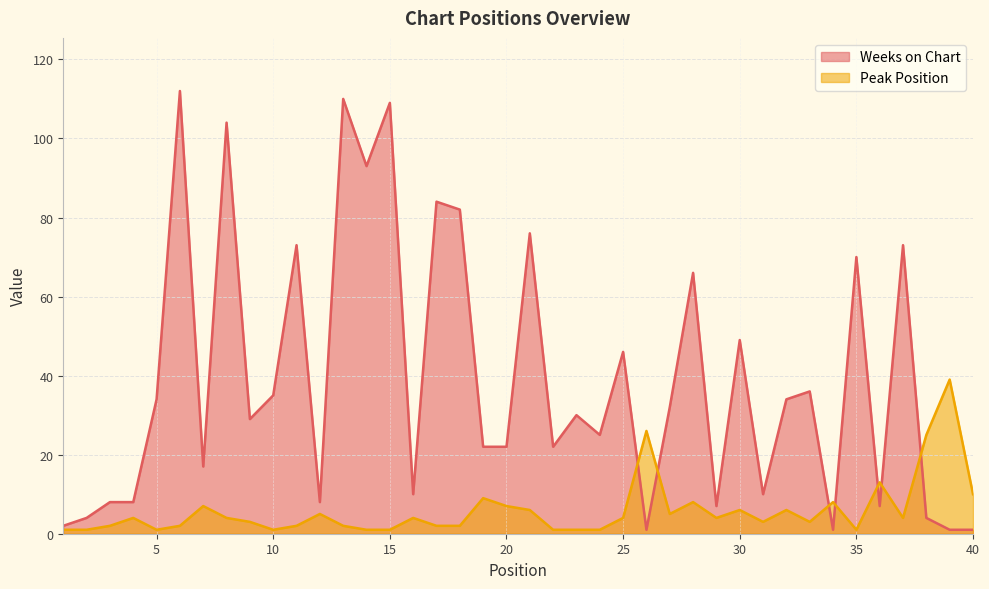

What is the average value of the Weeks on Chart series?

39